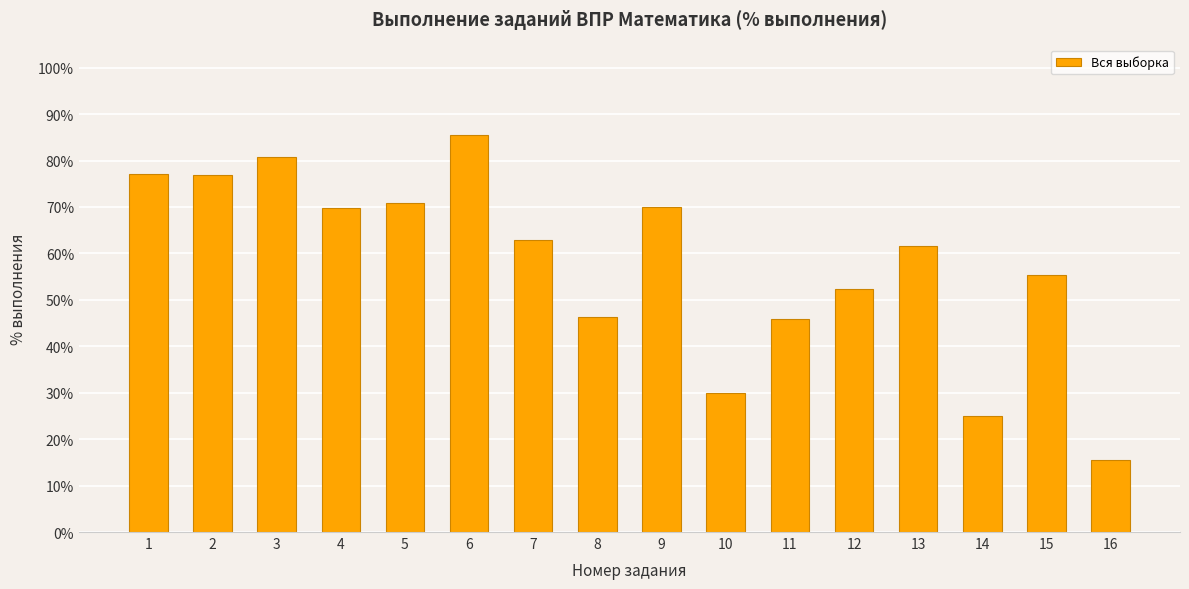

Where does the data first go above 62?

1